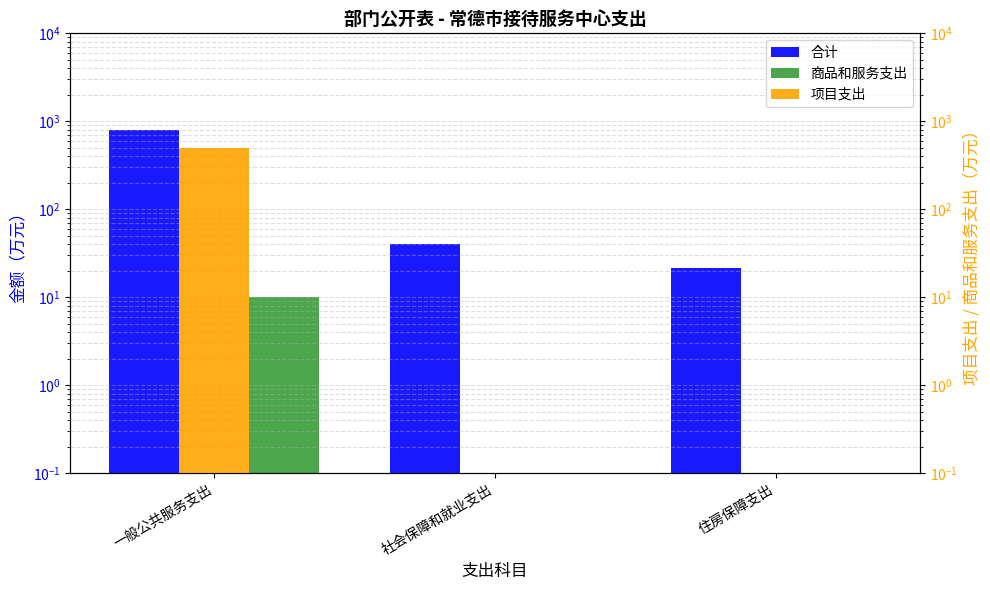

Which has a higher value, 社会保障和就业支出 or 一般公共服务支出?

一般公共服务支出